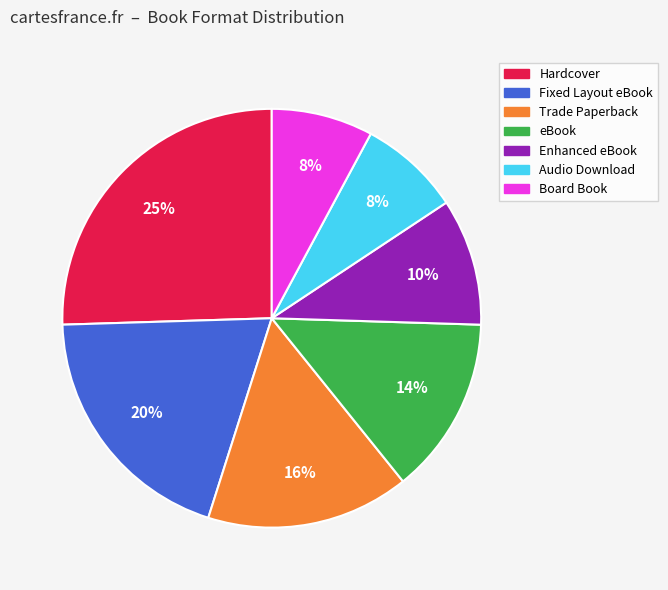

How many segments does this pie chart have?

7